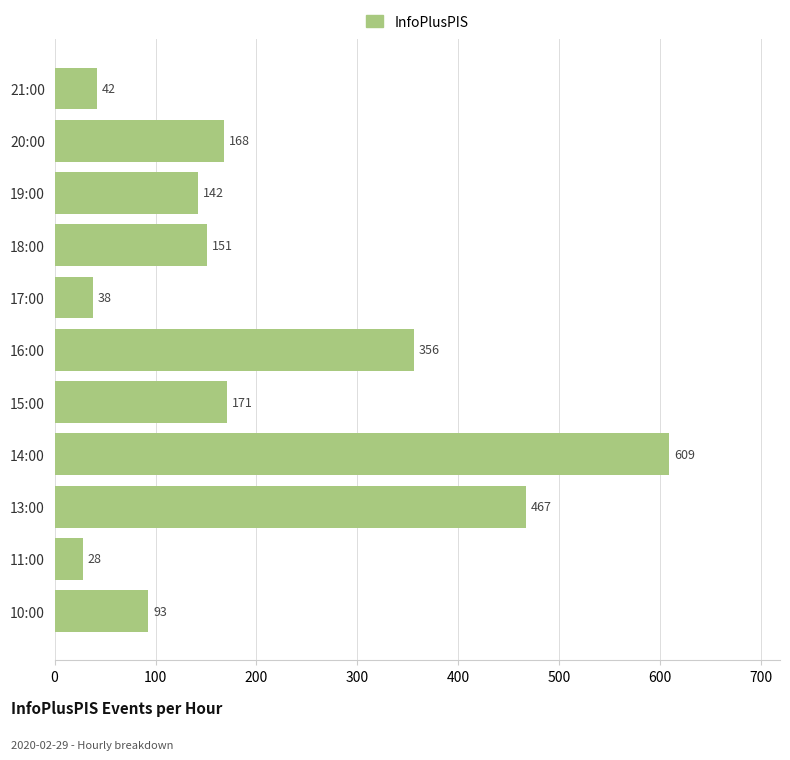

What is the difference between the maximum and minimum values?

581